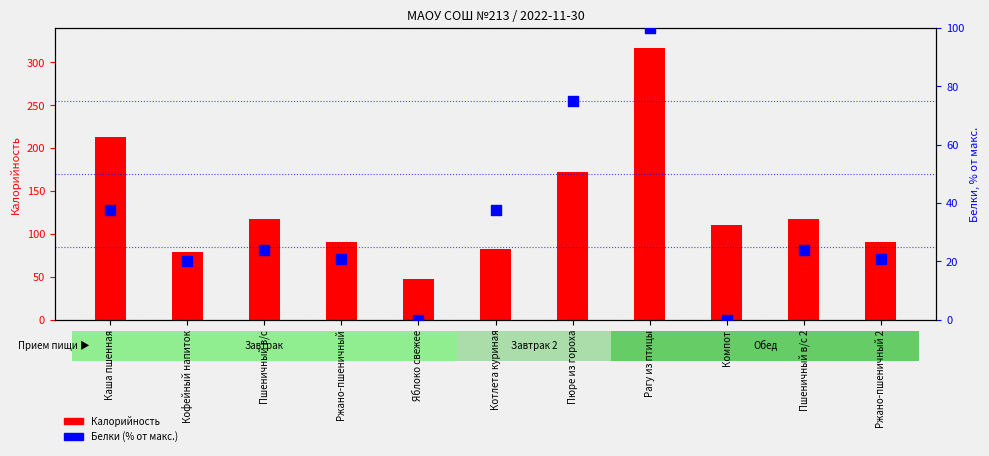

What is the total value across all series at Рагу из птицы?

417.0